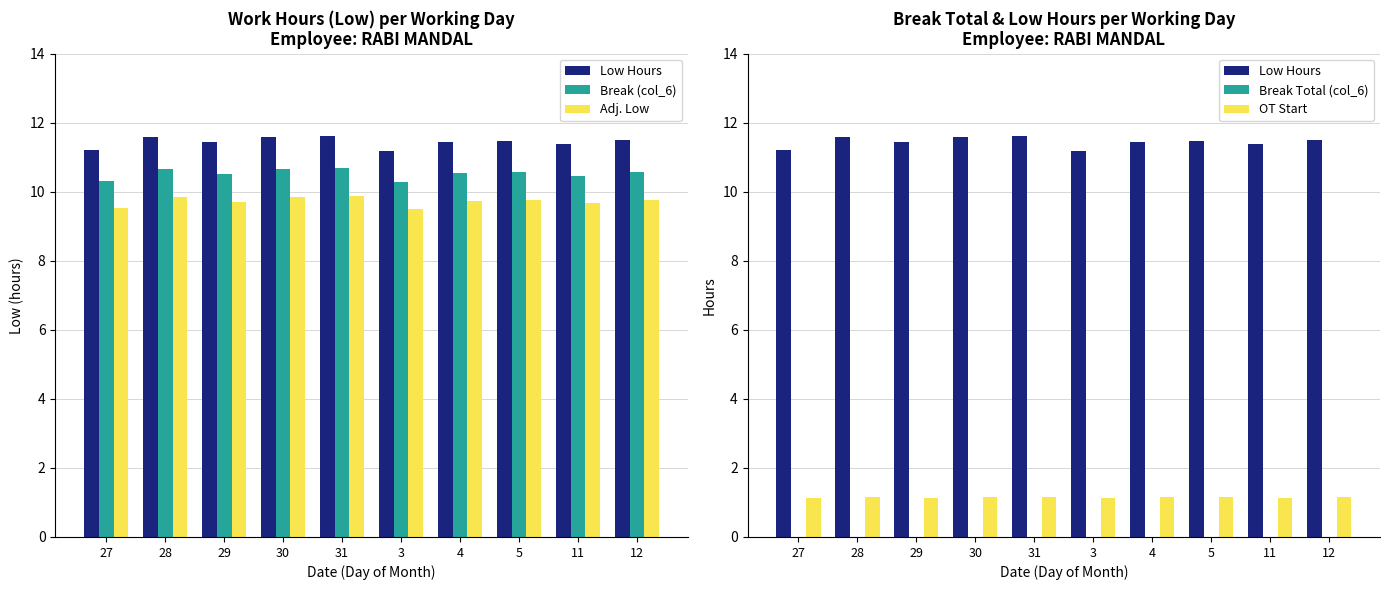

How many data points does each series have?

10